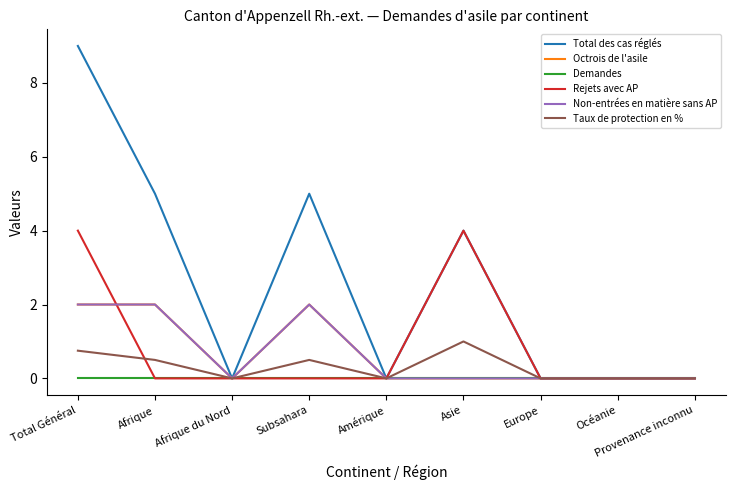

Is this an area chart (filled region under the line)?

No